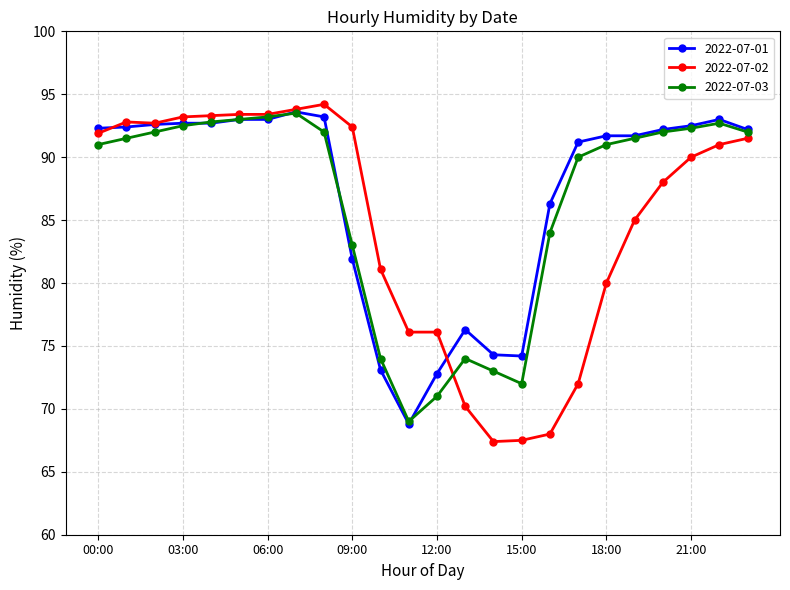

True or false: 2022-07-01 has more than 1 interior local peaks.

True